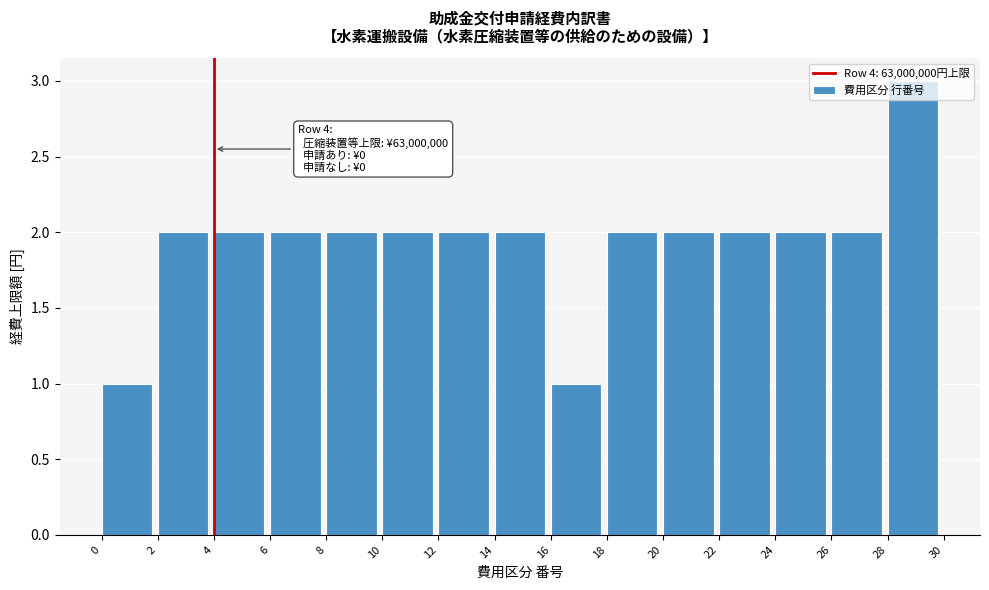

Which range on the x-axis has the tallest bar?

28 to 30